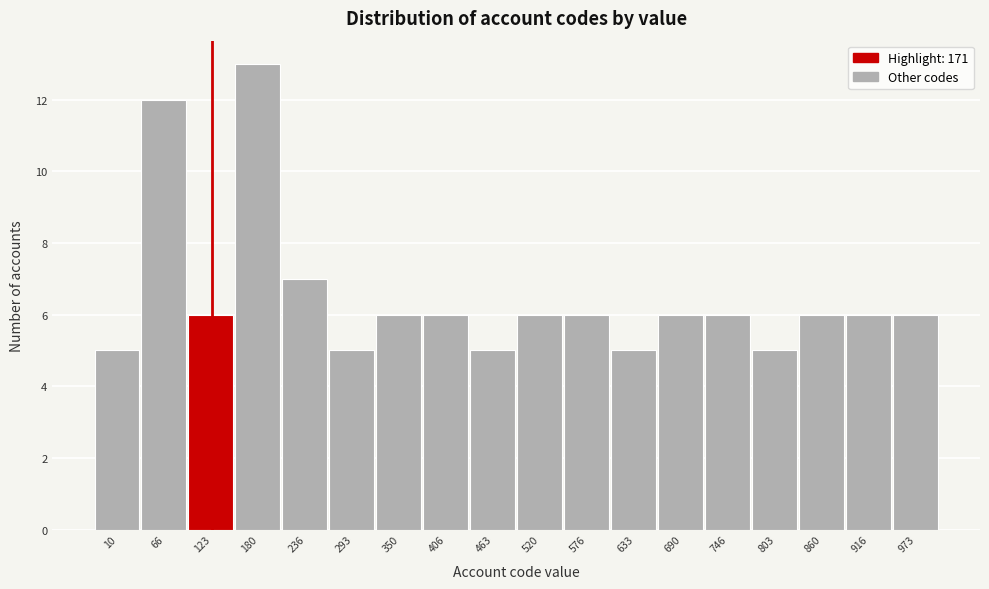

Reading right to left, transcribe all the data shown in this chart.

6	6	6	5	6	6	5	6	6	5	6	6	5	7	13	6	12	5